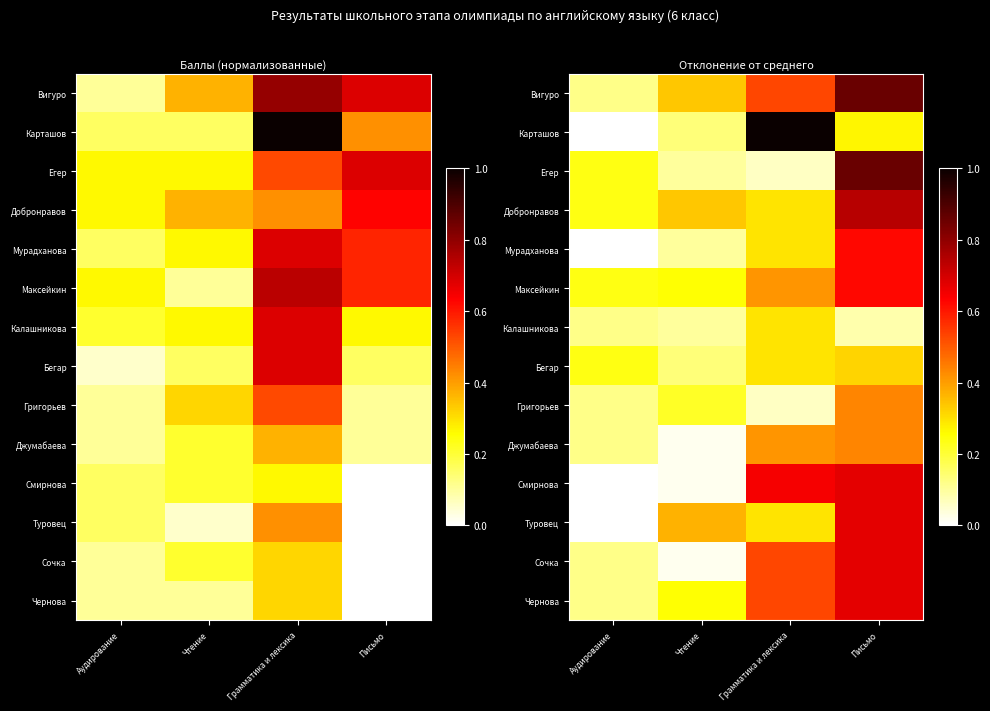

How many data points does each series have?

4